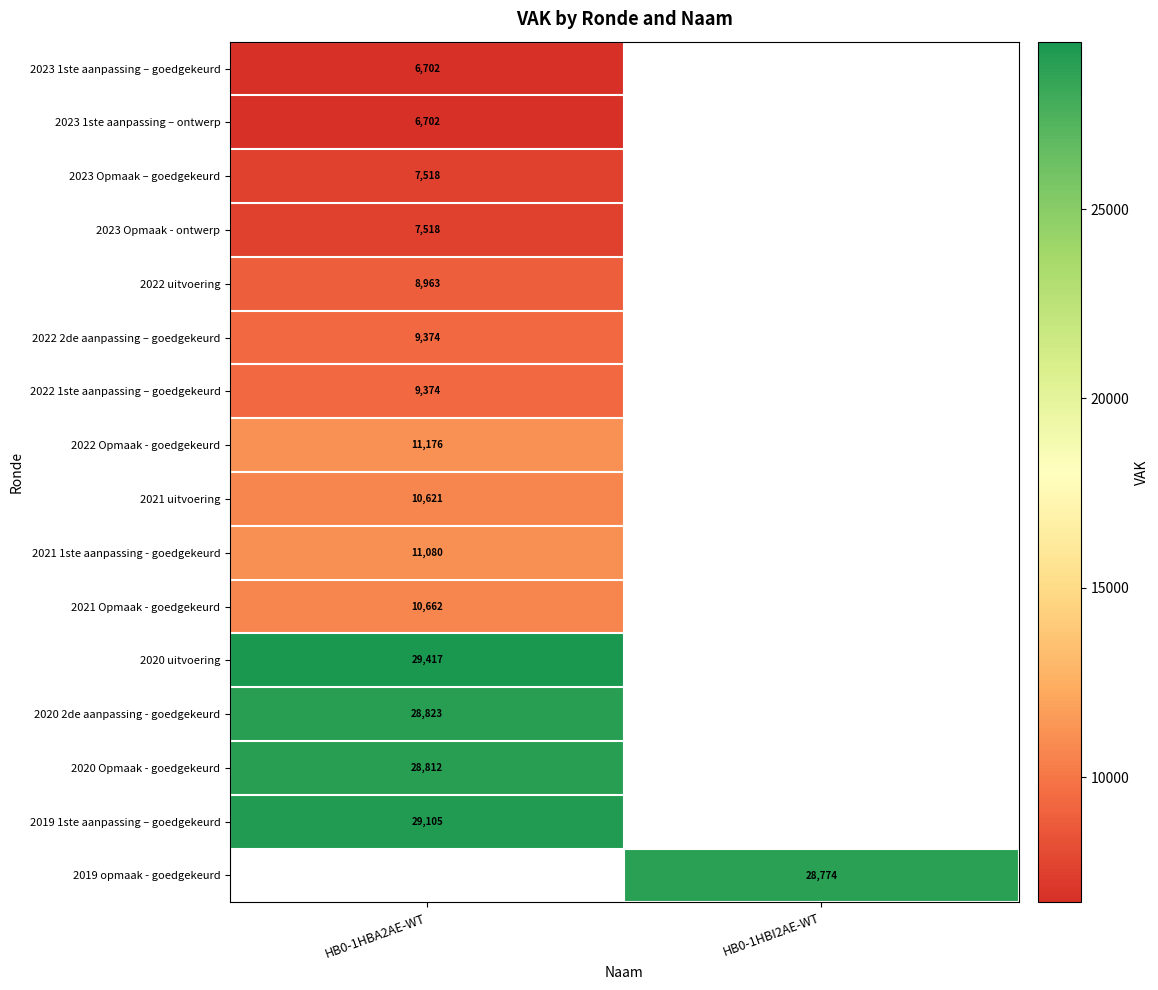

Is it true that 2022 1ste aanpassing – goedgekeurd equals 15770 at HB0-1HBA2AE-WT?

False